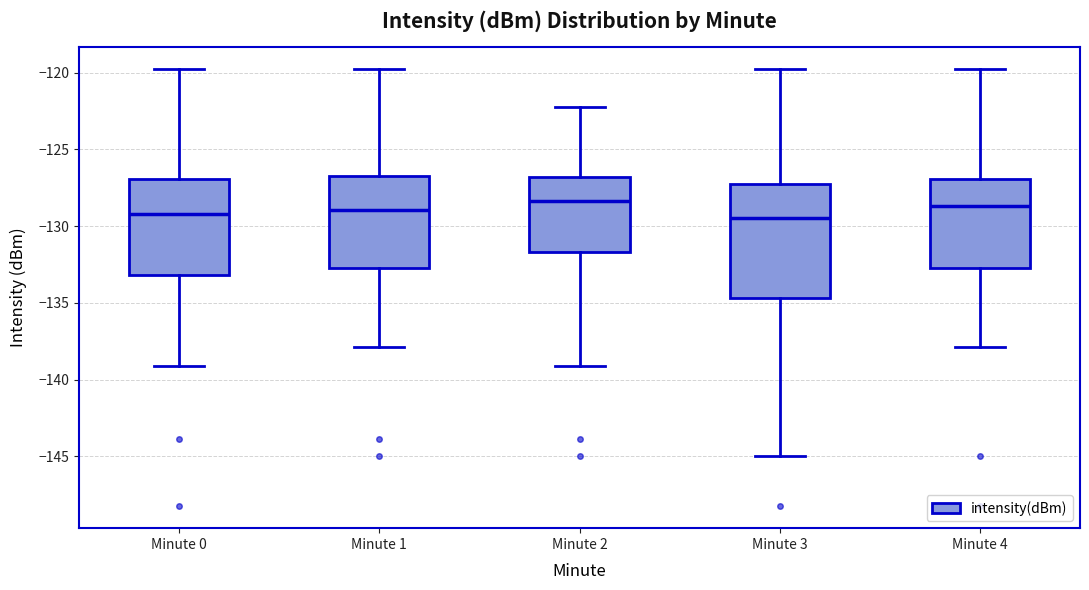

Where does the lower whisker of the box for Minute 2 end on the y-axis? The values are not printed on the chart, so give them approximately, as read against the axis.

-139.0